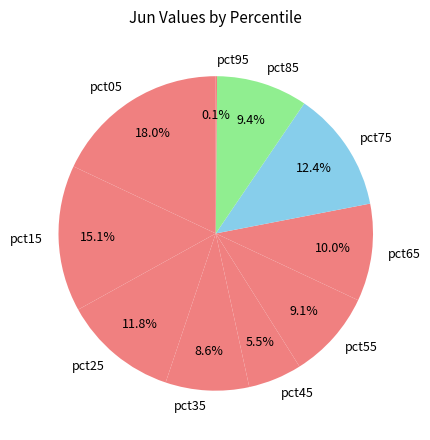

What is the largest slice in the pie chart?

pct05